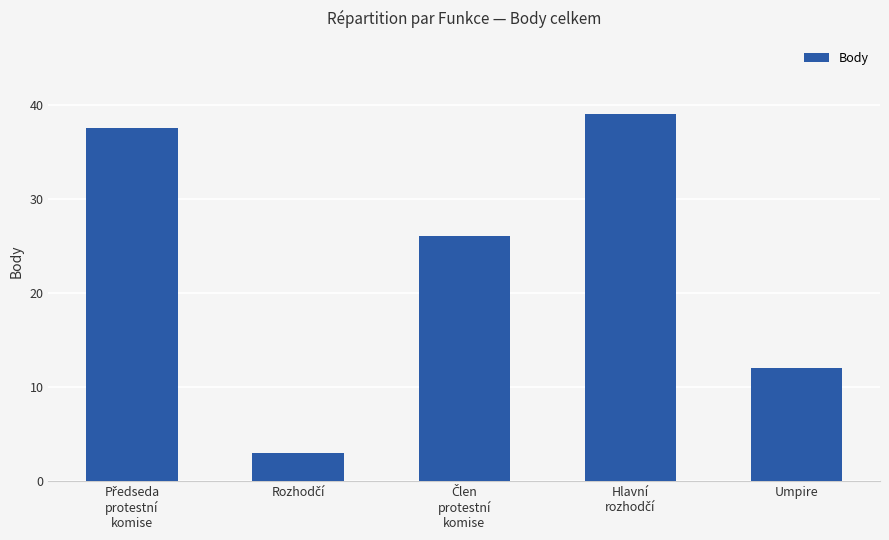

What is the difference between the second highest and minimum values?

34.5